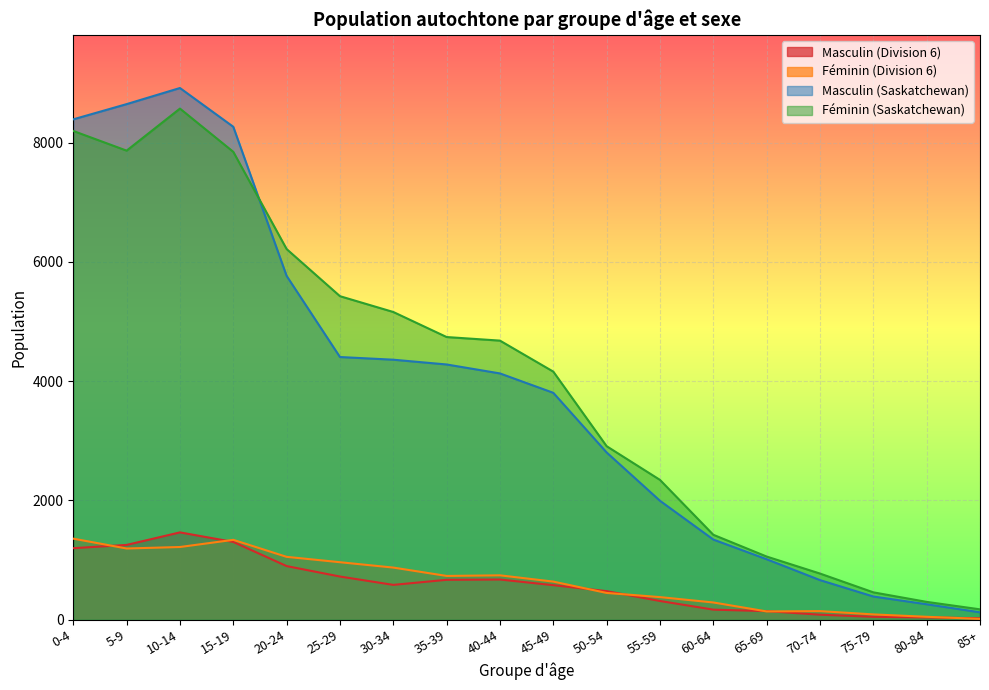

Which series ends up on top after the final intersection of Féminin (Saskatchewan) and Masculin (Saskatchewan)?

Féminin (Saskatchewan)